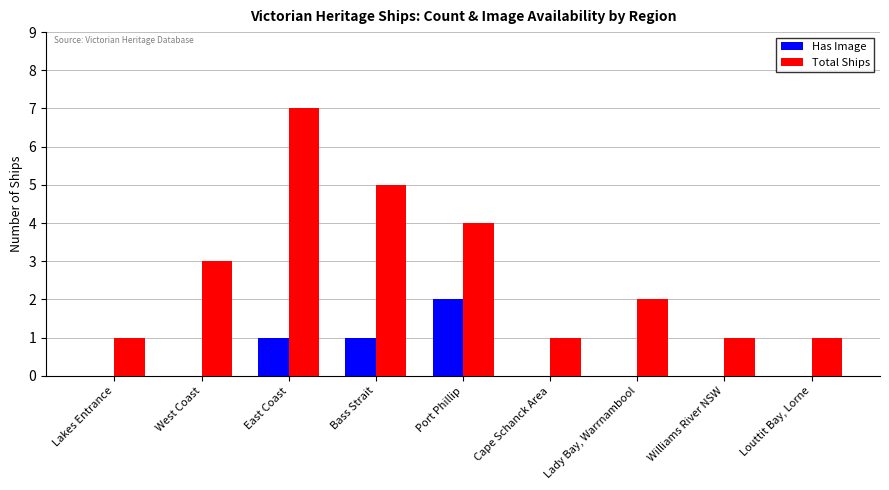

Reading left to right, list all the values displayed in this chart.

Has Image: Lakes Entrance=0	West Coast=0	East Coast=1	Bass Strait=1	Port Phillip=2	Cape Schanck Area=0	Lady Bay, Warrnambool=0	Williams River NSW=0	Louttit Bay, Lorne=0
Total Ships: Lakes Entrance=1	West Coast=3	East Coast=7	Bass Strait=5	Port Phillip=4	Cape Schanck Area=1	Lady Bay, Warrnambool=2	Williams River NSW=1	Louttit Bay, Lorne=1